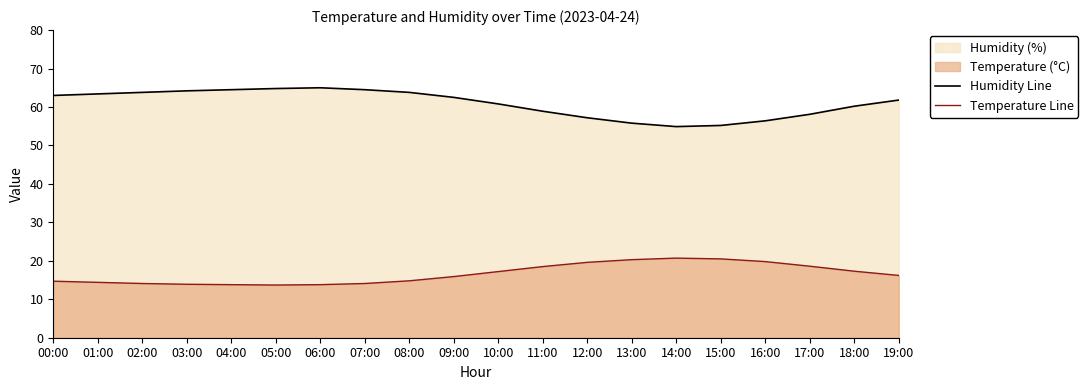

Which category has the lowest value in the Temperature Line series?

05:00